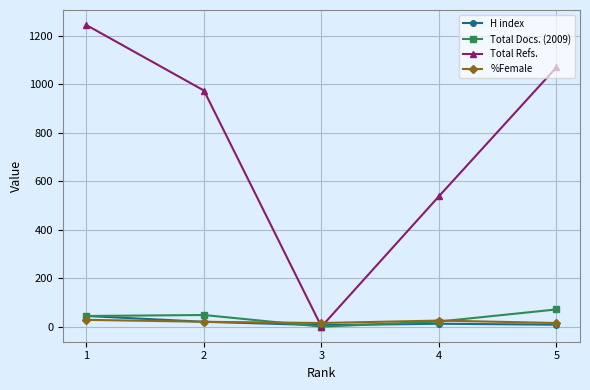

Which series changed the most between 1 and 4?

Total Refs.